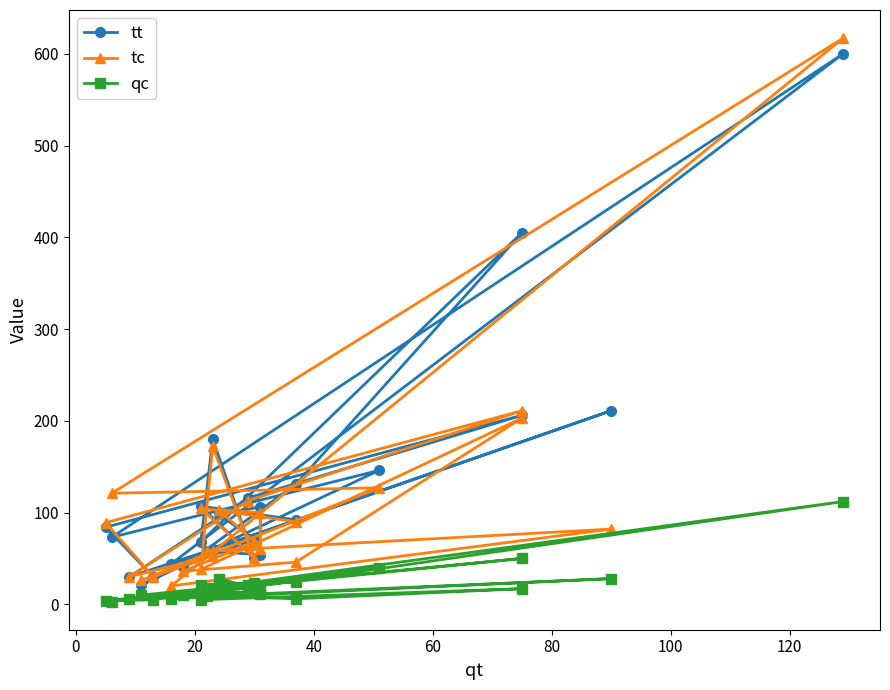

True or false: tc and qc cross at least once.

False